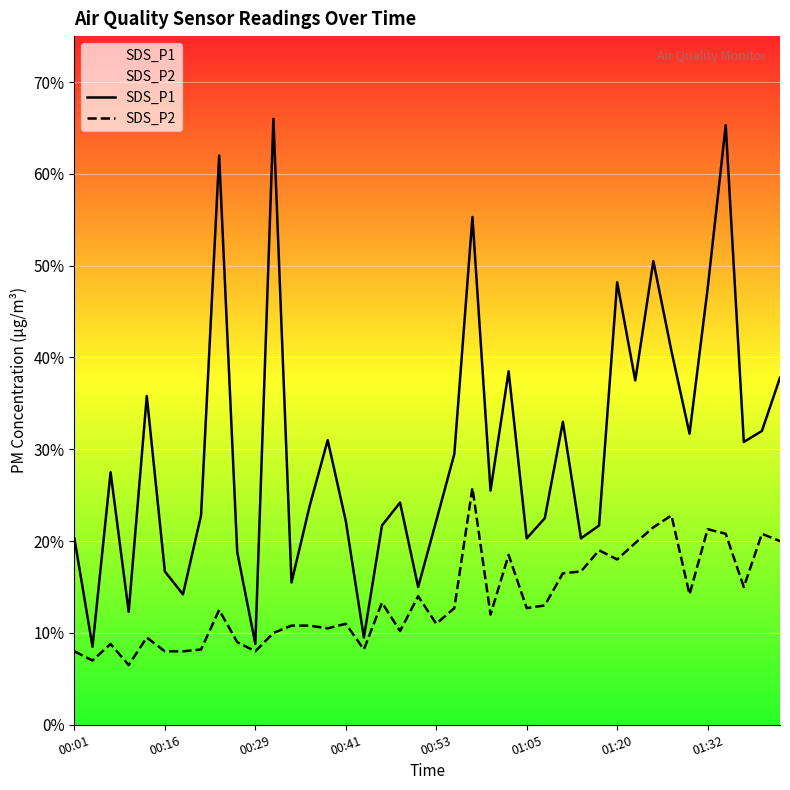

Is the value of SDS_P2 at 37 greater than the value of SDS_P1 at 25?

No